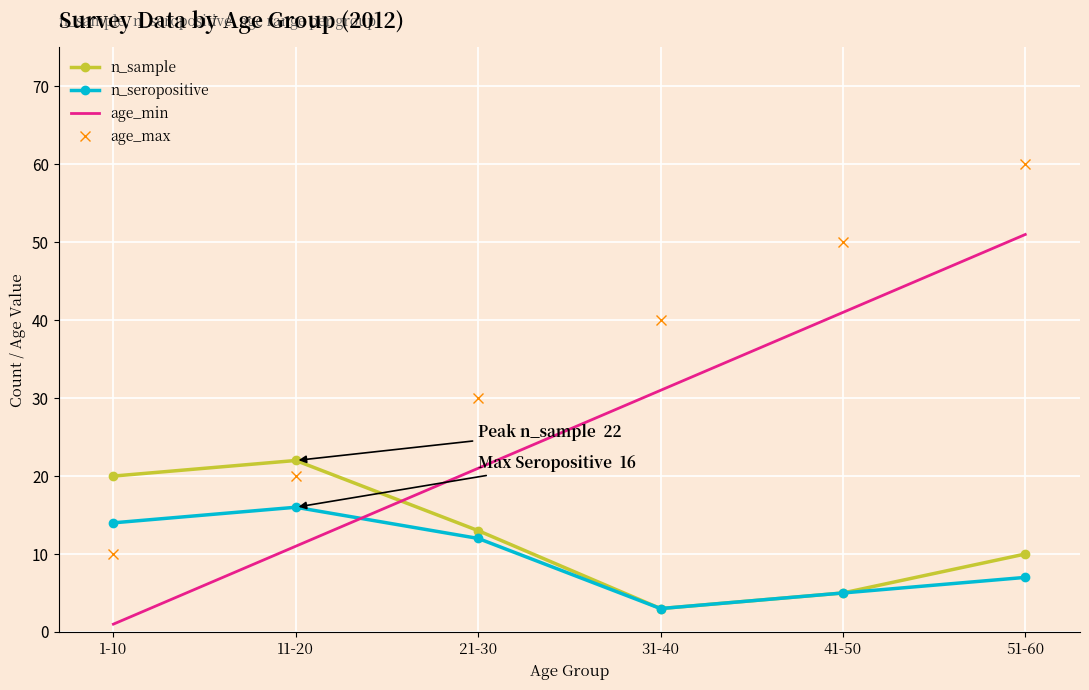

Reading left to right, what are all the values shown in this chart?

n_sample: 1-10=20	11-20=22	21-30=13	31-40=3	41-50=5	51-60=10
n_seropositive: 1-10=14	11-20=16	21-30=12	31-40=3	41-50=5	51-60=7
age_min: 1-10=1	11-20=11	21-30=21	31-40=31	41-50=41	51-60=51
age_max: 1-10=10	11-20=20	21-30=30	31-40=40	41-50=50	51-60=60